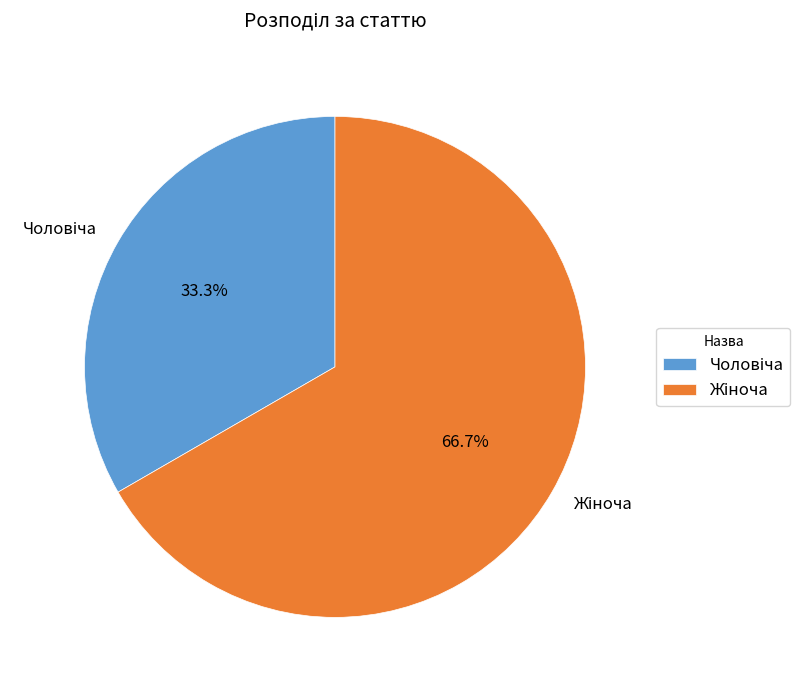

Is there a majority slice in this chart?

Yes